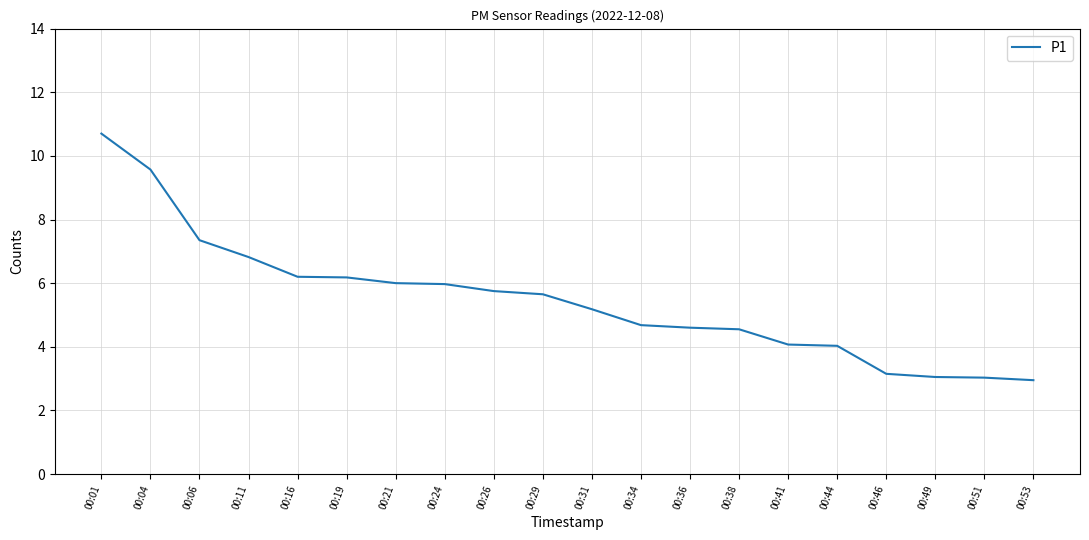

The chart shows a value of 1.2 at 00:31. True or false?

False